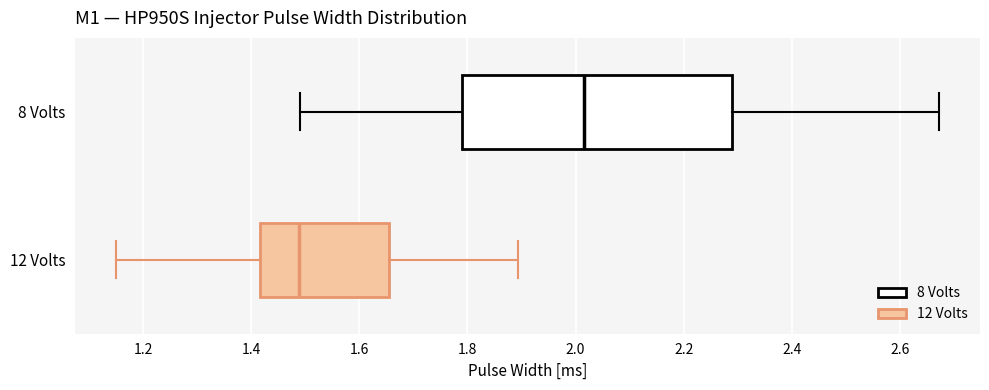

Reading bottom to top, transcribe this box plot: for each box, give where its median line is, the range the box spans, and where its two whiskers end, as read against the x-axis. The values are not printed on the chart, so give them approximately, as read against the axis.

12 Volts: median 1.48, box 1.42 to 1.66, whiskers 1.16 to 1.90
8 Volts: median 2.02, box 1.80 to 2.28, whiskers 1.48 to 2.68